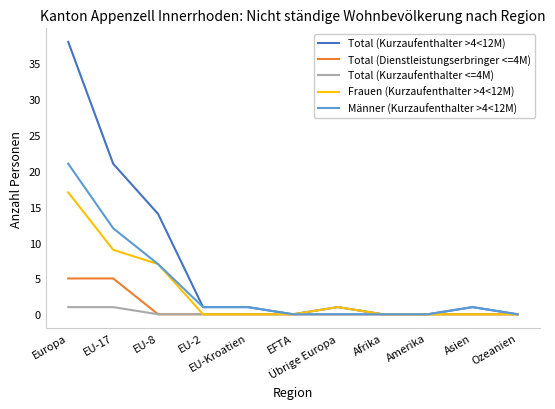

How many series are shown in this chart?

5